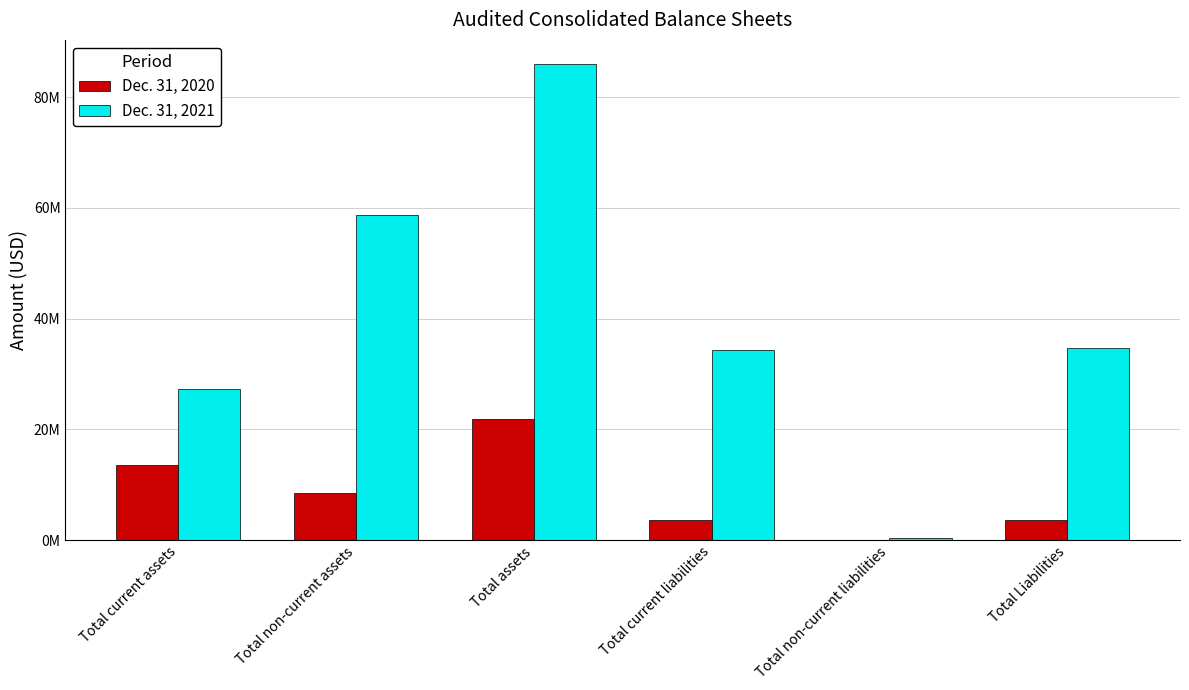

Rank the series at Total non-current assets from lowest to highest value.

Dec. 31, 2020, Dec. 31, 2021